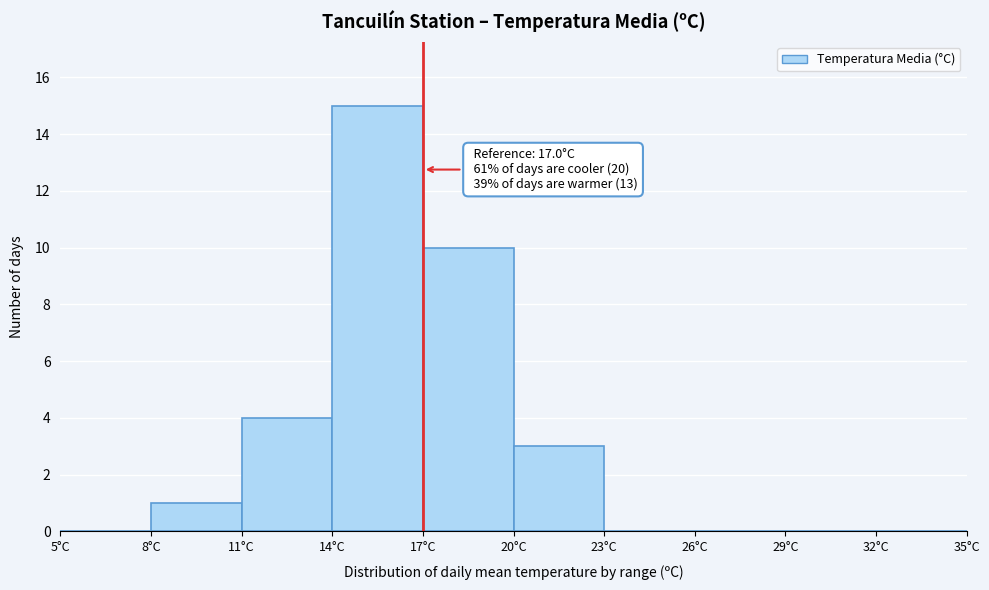

Which range on the x-axis has the tallest bar?

14 to 17